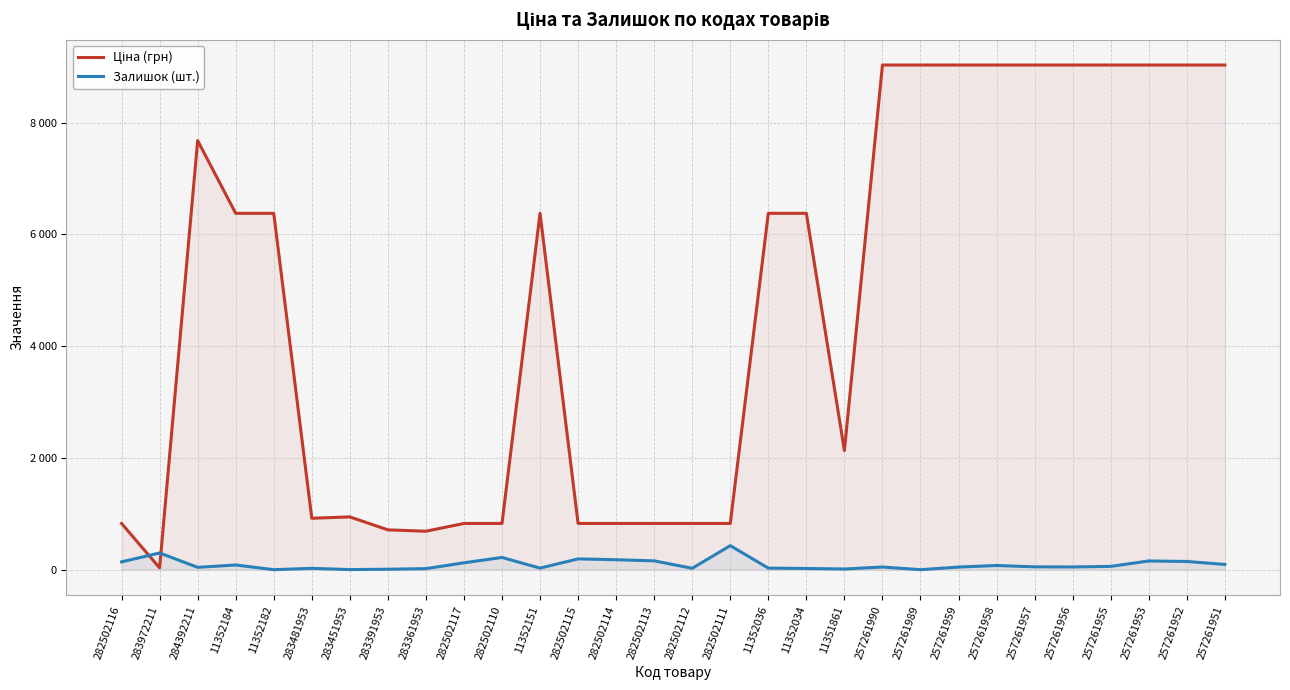

List the series in order of their peak value, lowest first.

Залишок (шт.), Ціна (грн)